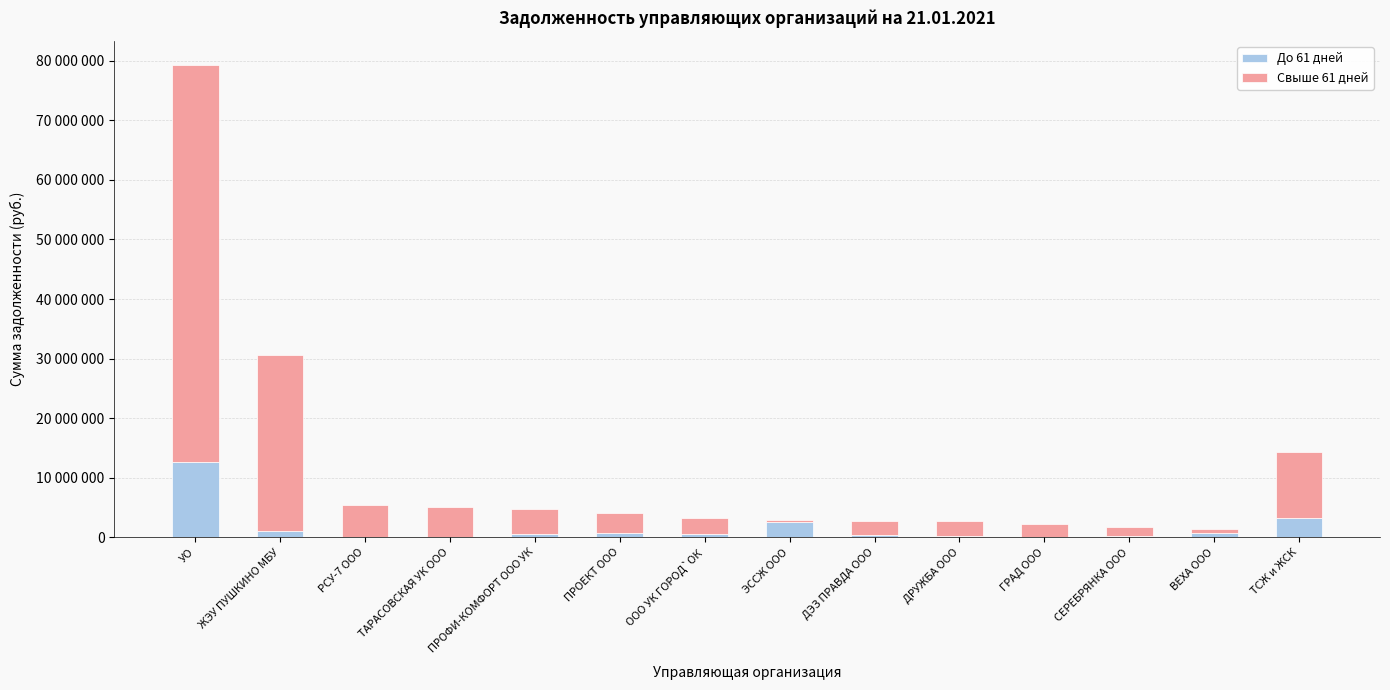

At which label does До 61 дней first exceed 594986?

УО